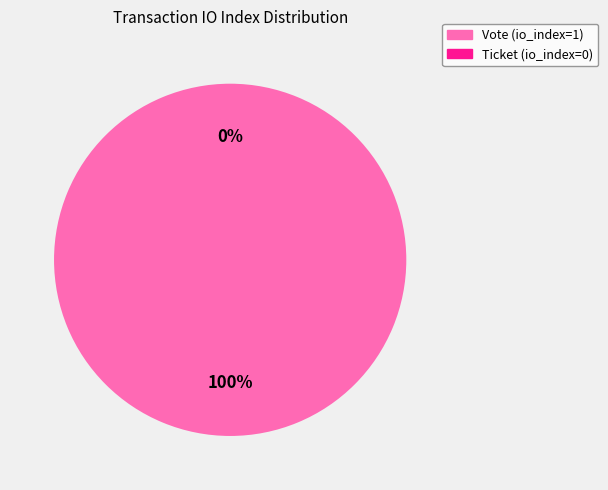

Count the number of slices in the pie.

2